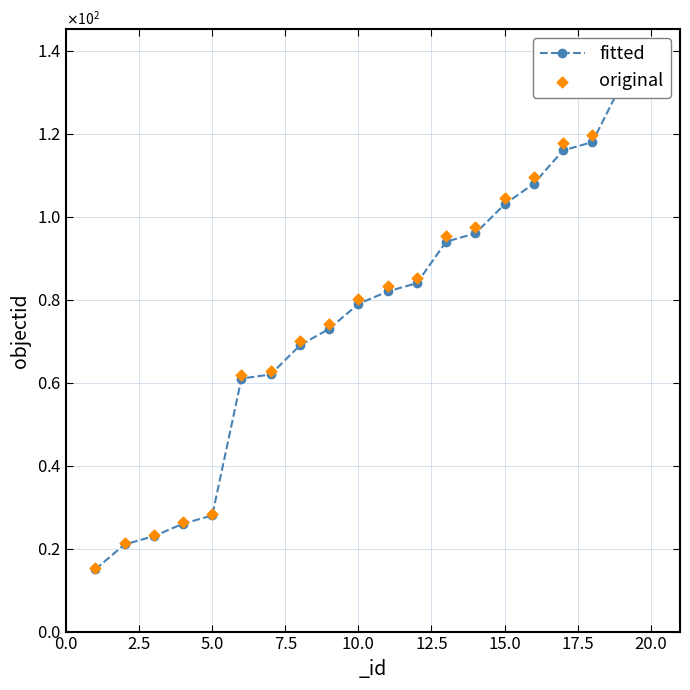

Is the value of original at 20.0 greater than the value of fitted at 15?

No